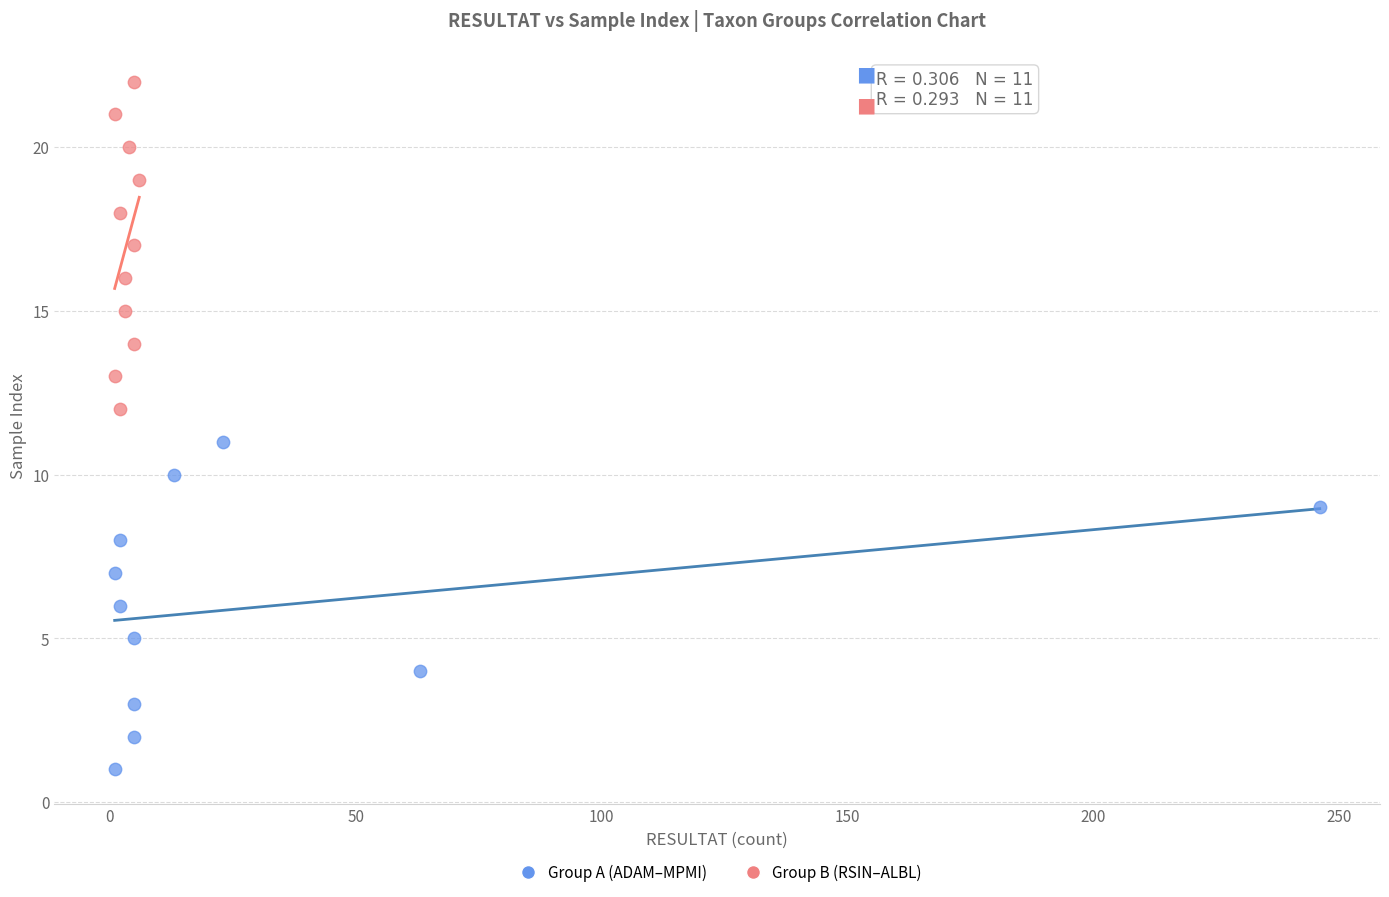

What are all the series names shown in the legend?

Group A (ADAM–MPMI), Group B (RSIN–ALBL)